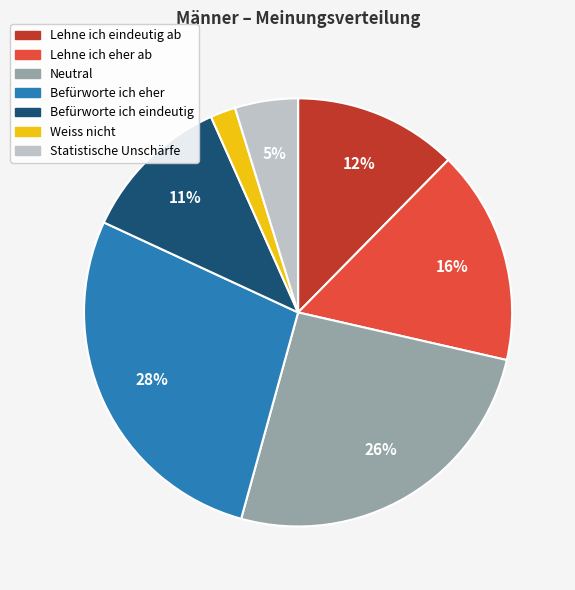

Is there any slice that represents more than half of the pie?

No